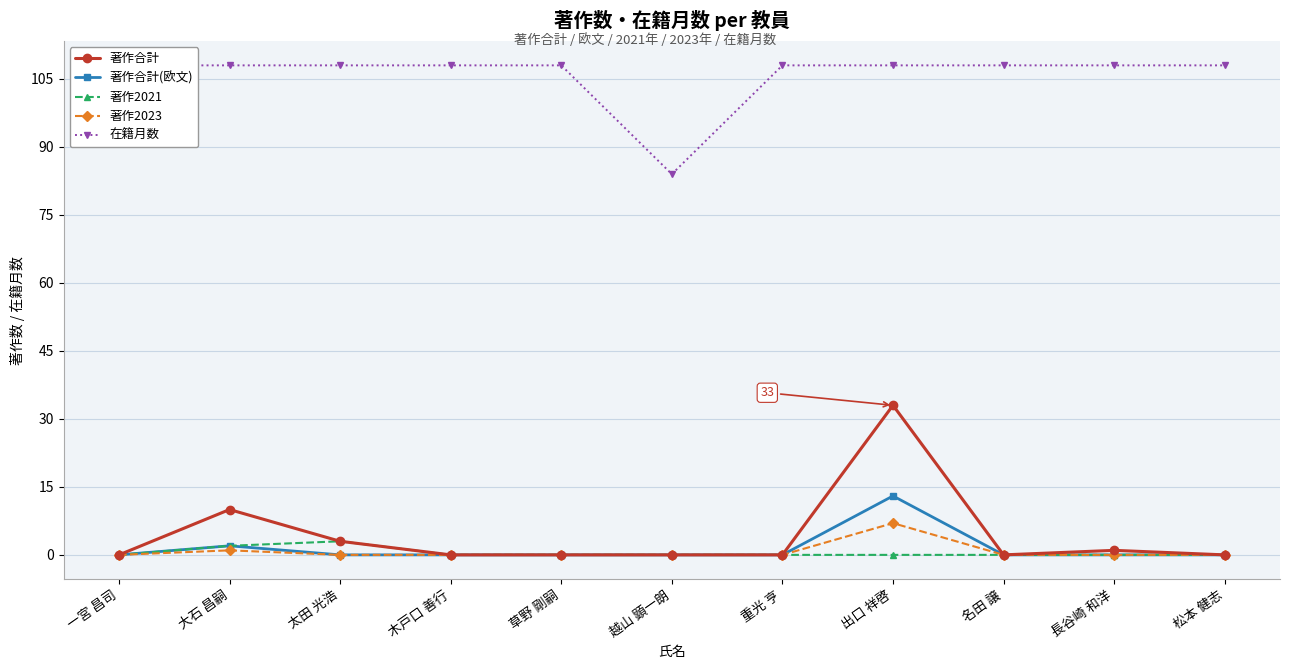

How many distinct data groups are displayed?

5